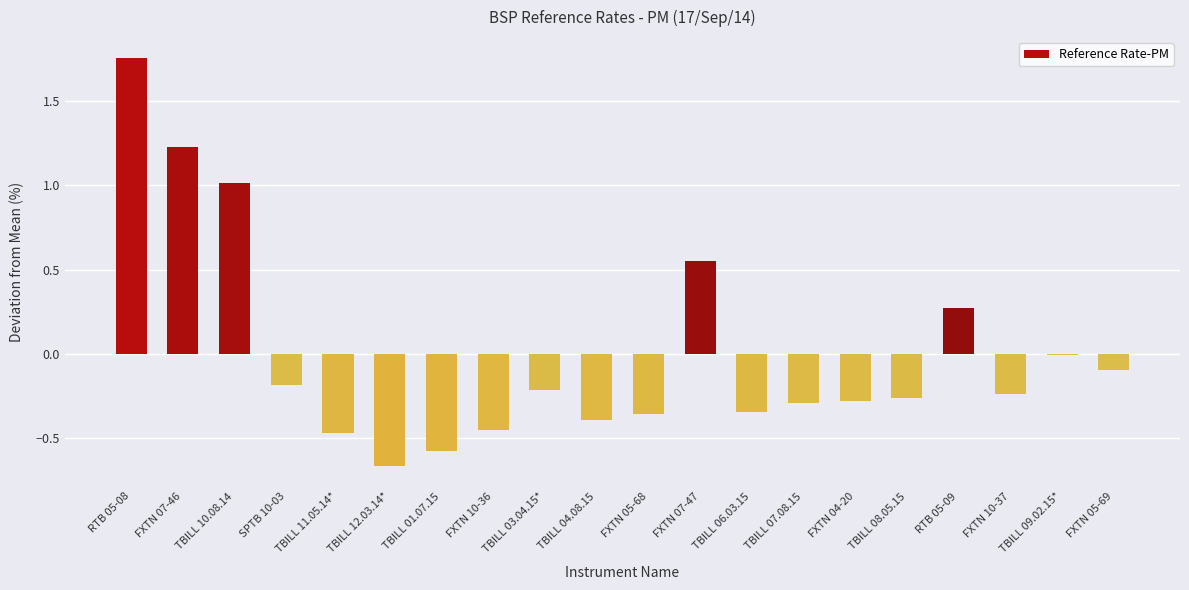

The value at FXTN 05-69 is -0.1. True or false?

True